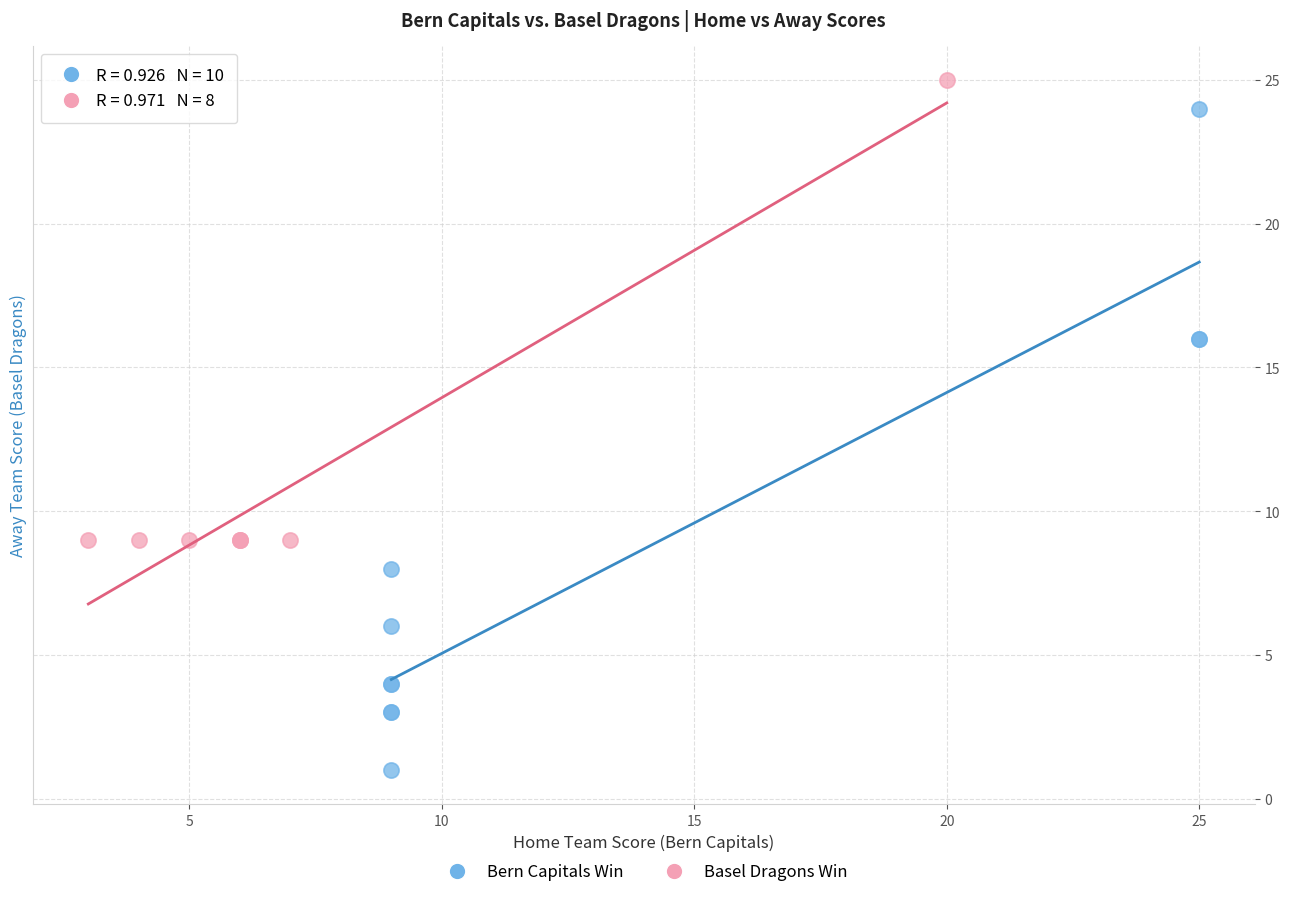

Which series has the largest Y range (max minus min)?

Bern Capitals Win